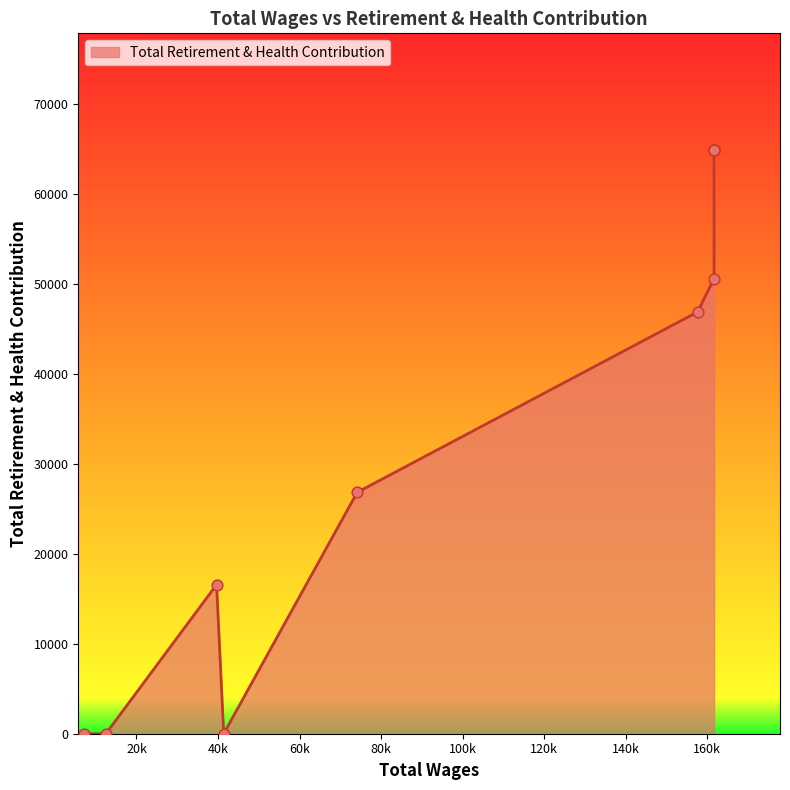

What is the change in value from 161702.0 to 74162.0?

-38028